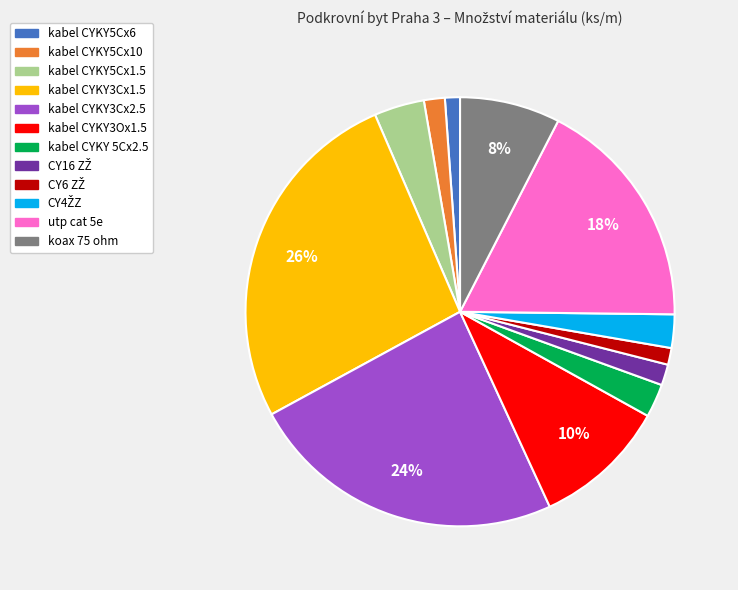

To the nearest percent, what is the difference between the kabel CYKY3Cx2.5 and kabel CYKY5Cx10 slice percentages?

22%